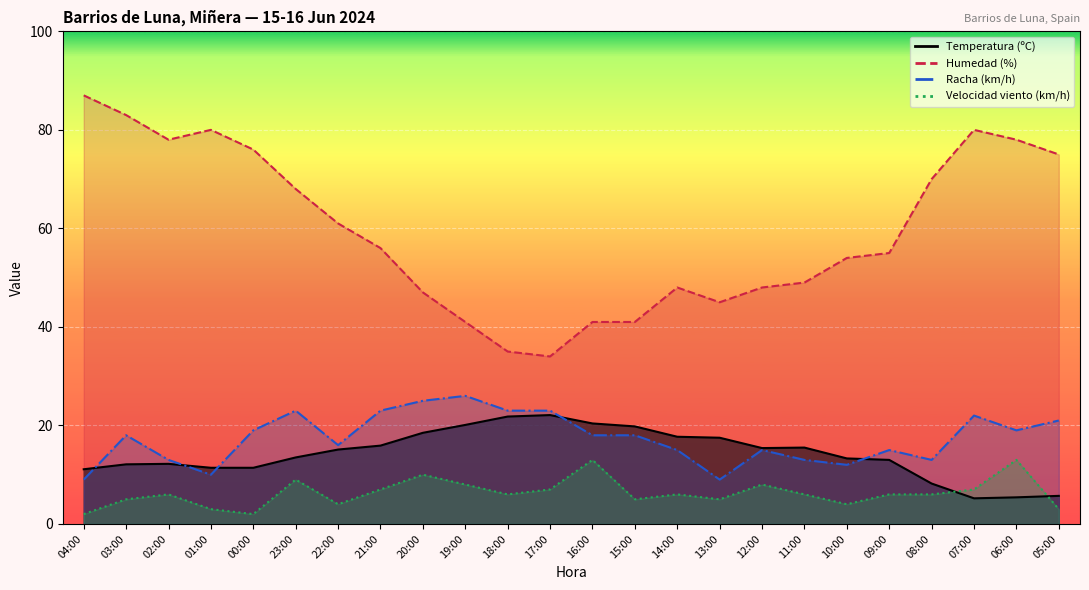

Between 22:00 and 16:00, which series saw the biggest shift?

Humedad (%)